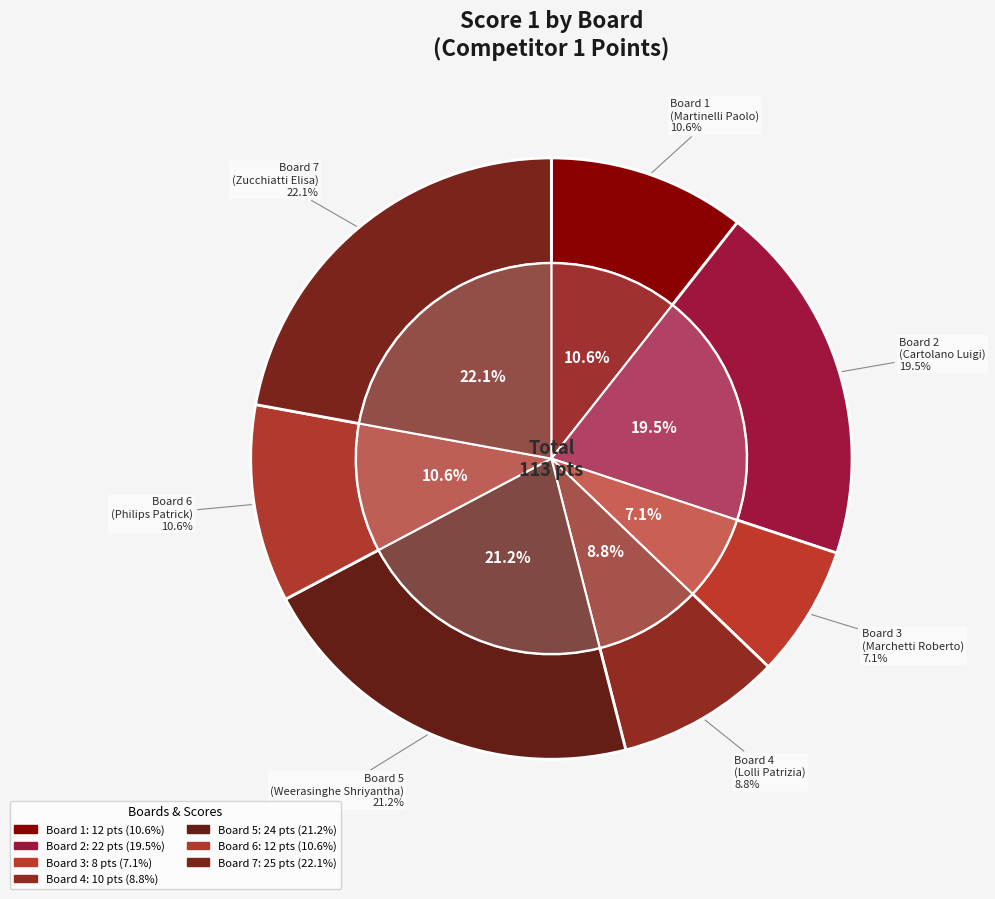

What is the change in value from Board 1 to Board 2?

+10